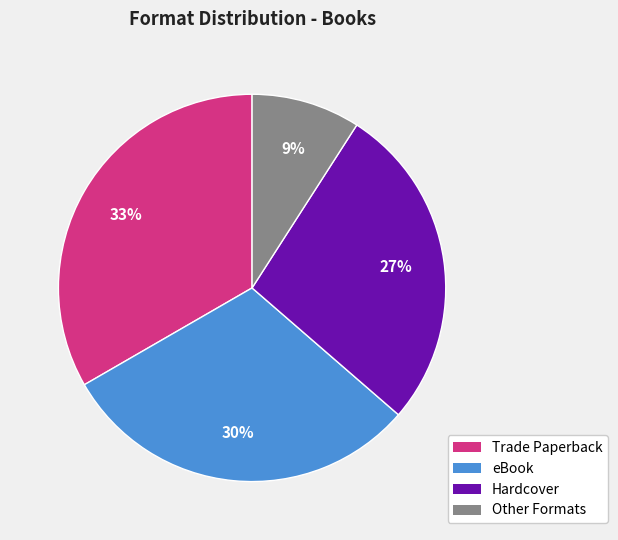

What is the smallest slice in the pie chart?

Other Formats